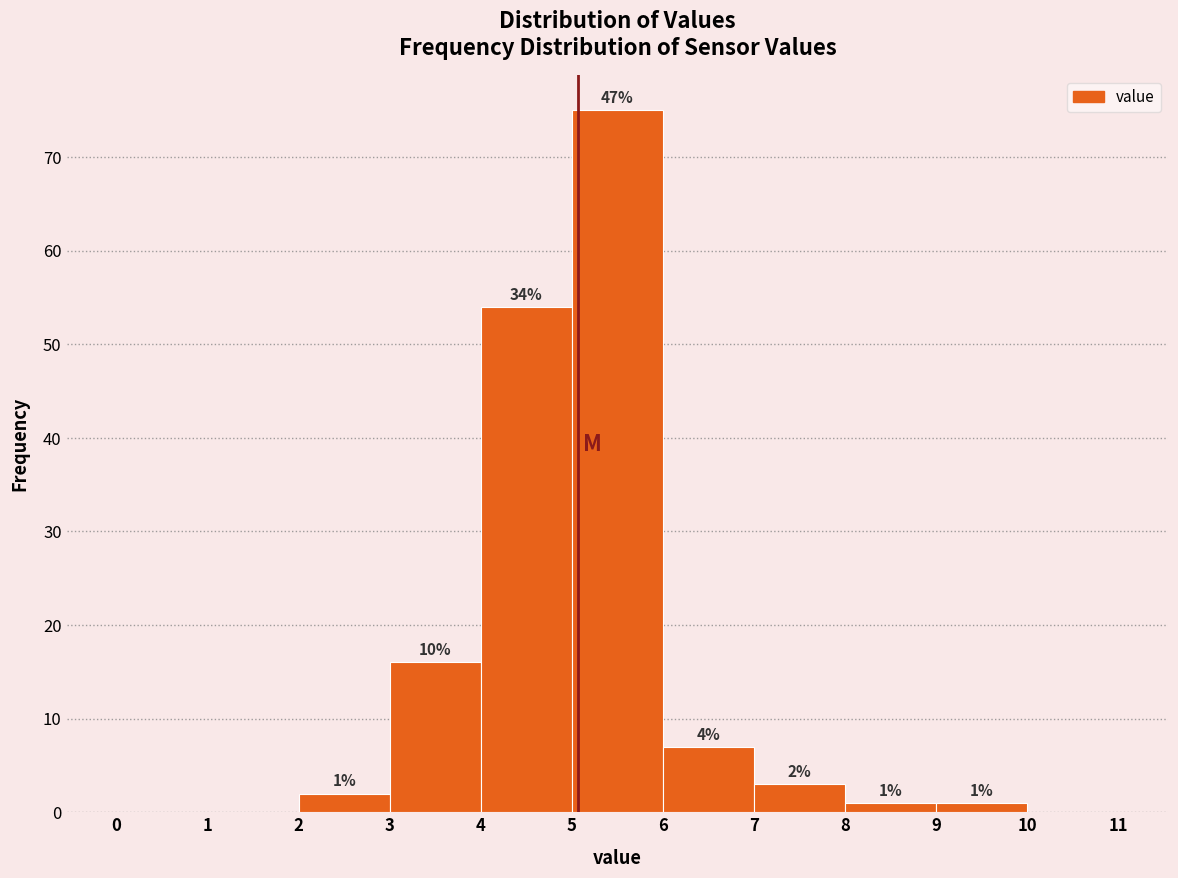

Over which range of the x-axis is the bar tallest?

5 to 6